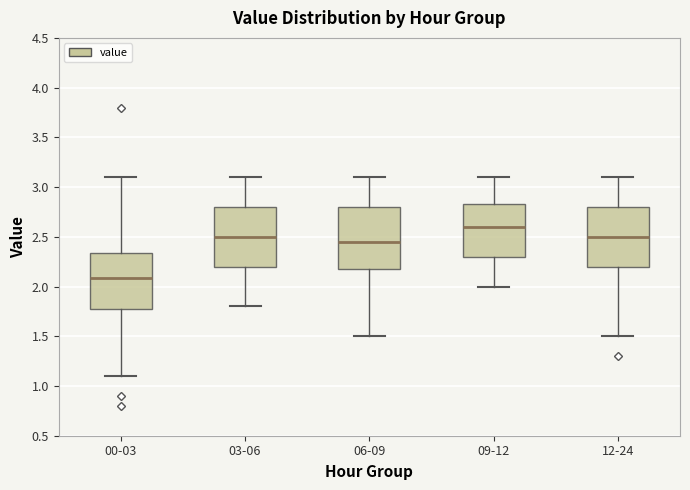

Reading left to right, transcribe this box plot: for each box, give where its median line is, the range the box spans, and where its two whiskers end, as read against the y-axis. The values are not printed on the chart, so give them approximately, as read against the axis.

00-03: median 2.10, box 1.80 to 2.35, whiskers 1.10 to 3.10
03-06: median 2.50, box 2.20 to 2.80, whiskers 1.80 to 3.10
06-09: median 2.45, box 2.20 to 2.80, whiskers 1.50 to 3.10
09-12: median 2.60, box 2.30 to 2.85, whiskers 2.00 to 3.10
12-24: median 2.50, box 2.20 to 2.80, whiskers 1.50 to 3.10